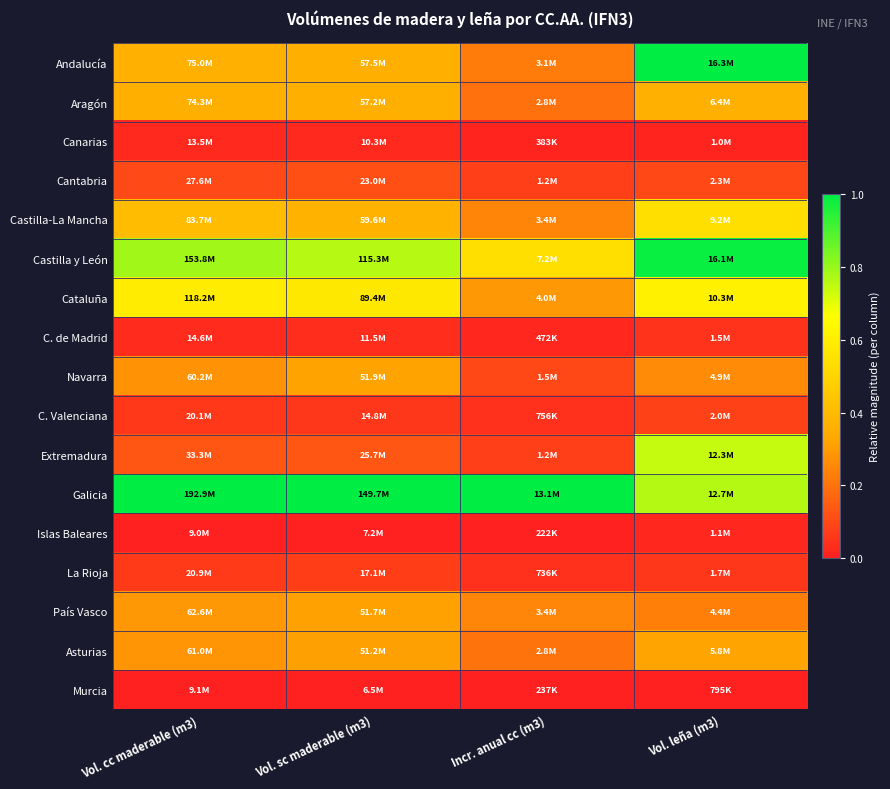

At how many categories does at least one series exceed 0?

4